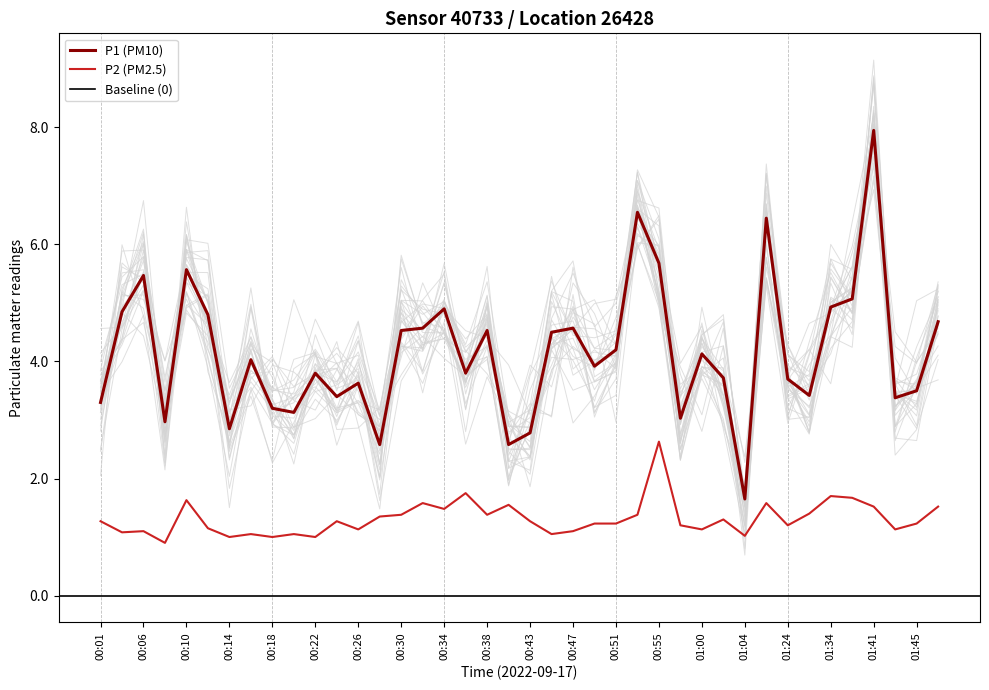

True or false: P1 and P2 cross at least once.

False